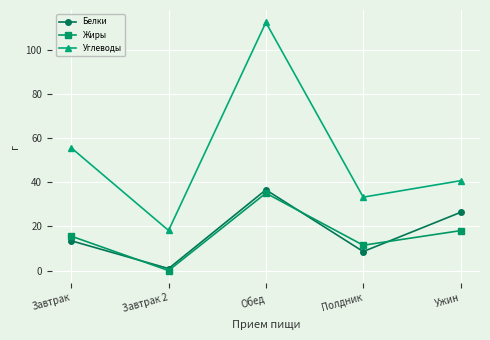

At which category does Жиры reach its first local peak?

Обед